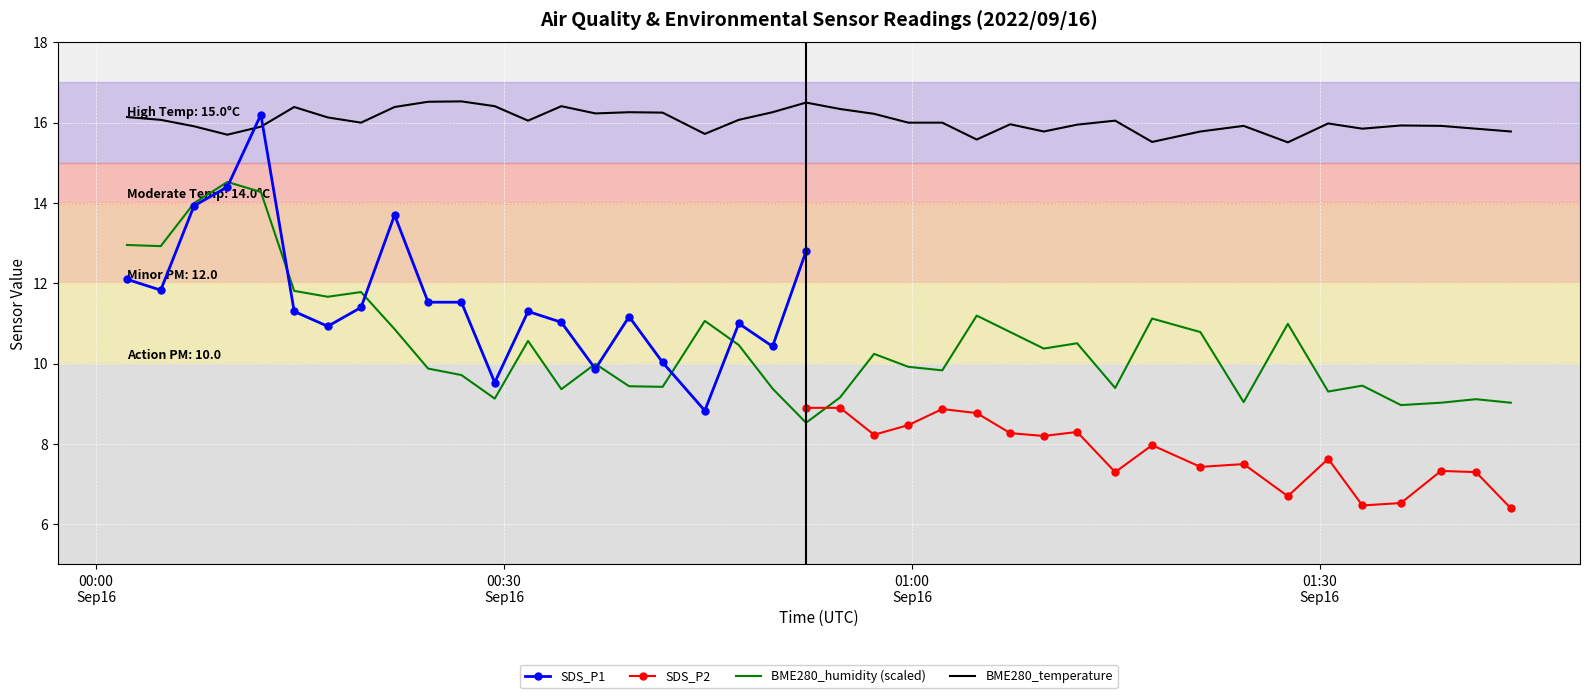

What is the maximum value for BME280_humidity (scaled)?

14.5